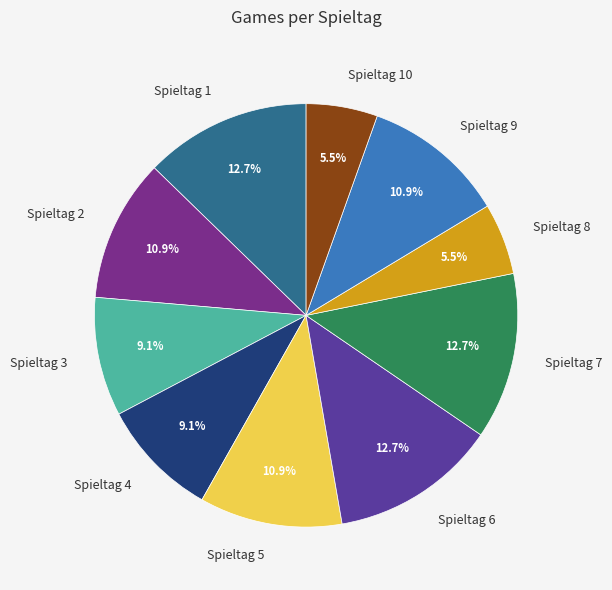

True or false: Spieltag 6 accounts for 13% of the total.

True